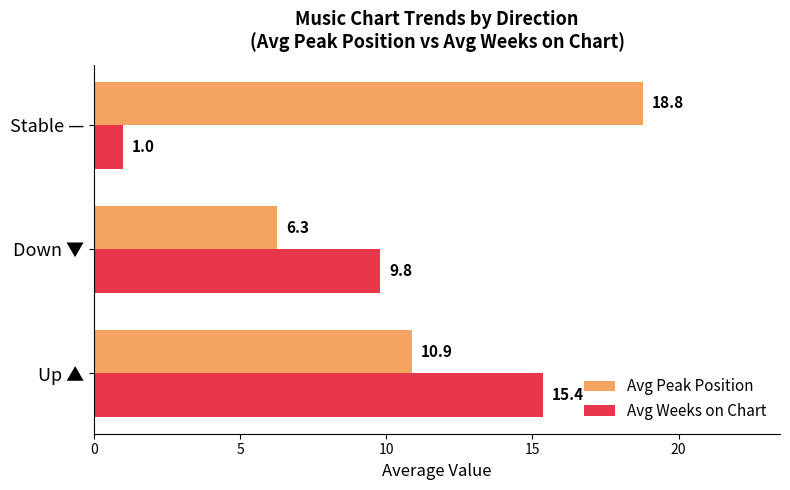

Which category has the lowest value across all series?

Stable —